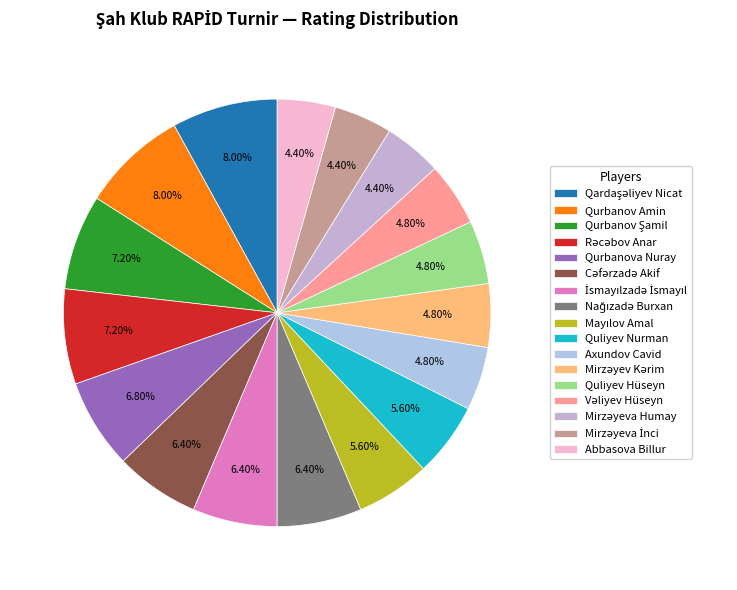

Approximately how many times larger is the value at Qurbanova Nuray compared to Mirzəyeva İnci?

1.5